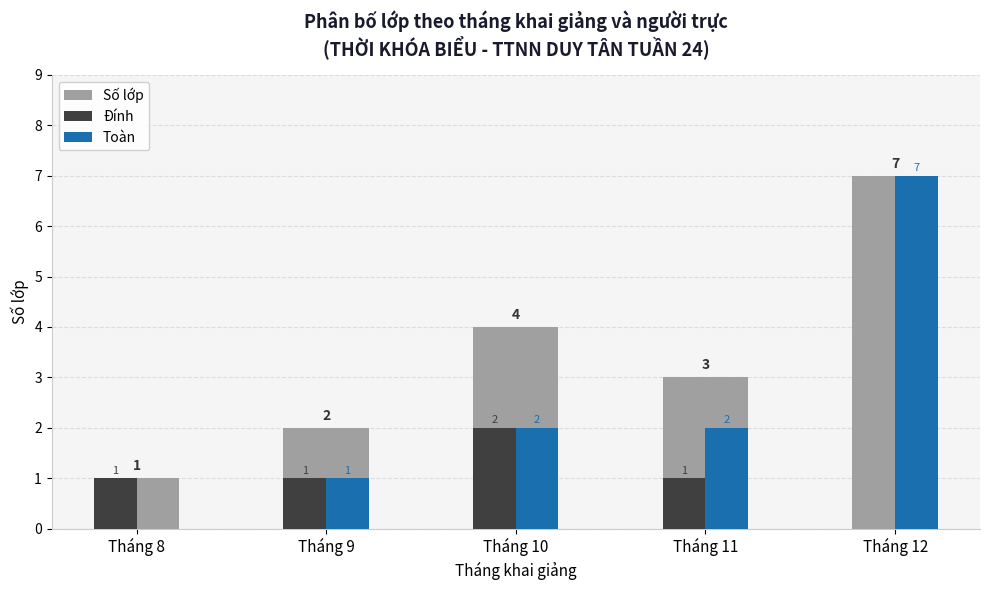

What is the difference between the Toàn values at Tháng 9 and Tháng 8?

1